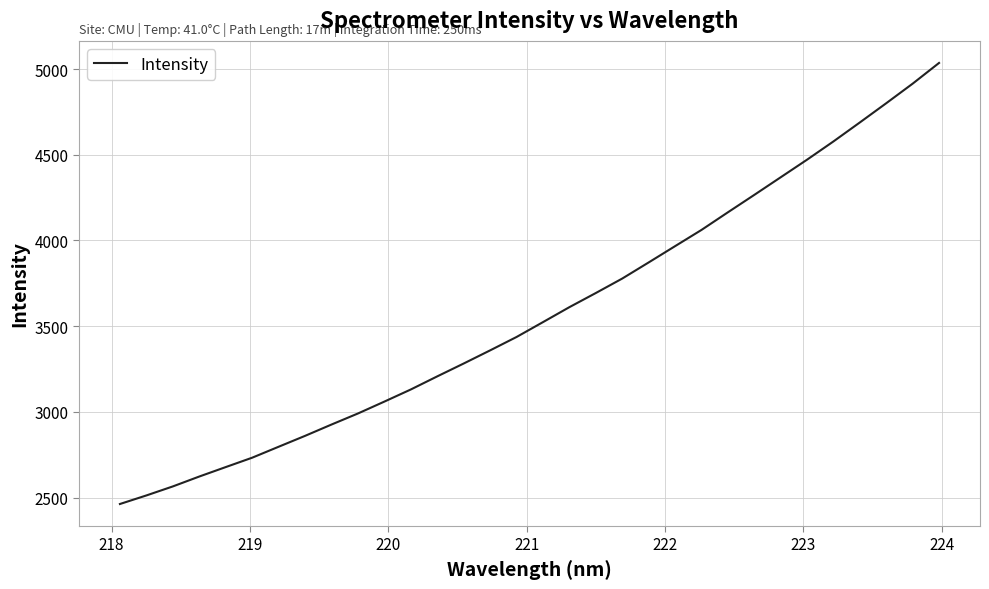

What is the minimum value shown in the chart?

2462.1